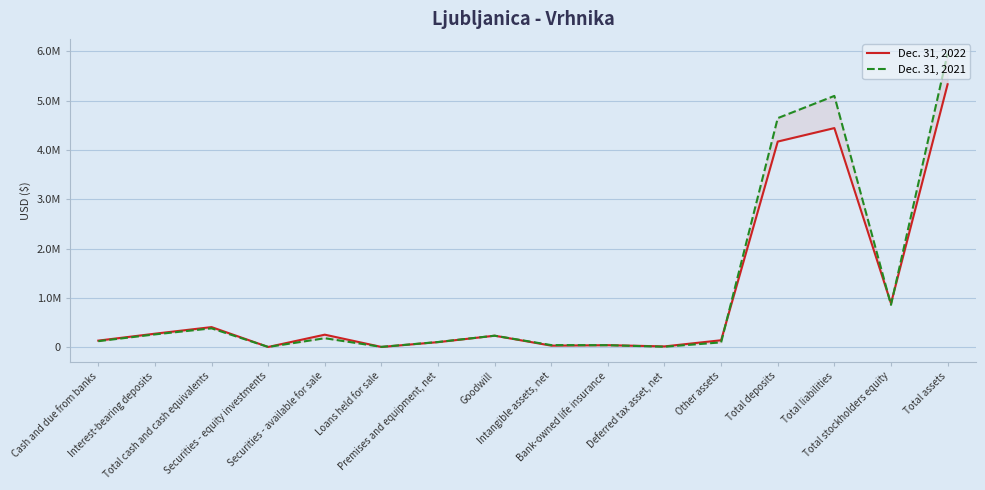

After their last crossing, which series has the higher values: Dec. 31, 2021 or Dec. 31, 2022?

Dec. 31, 2021